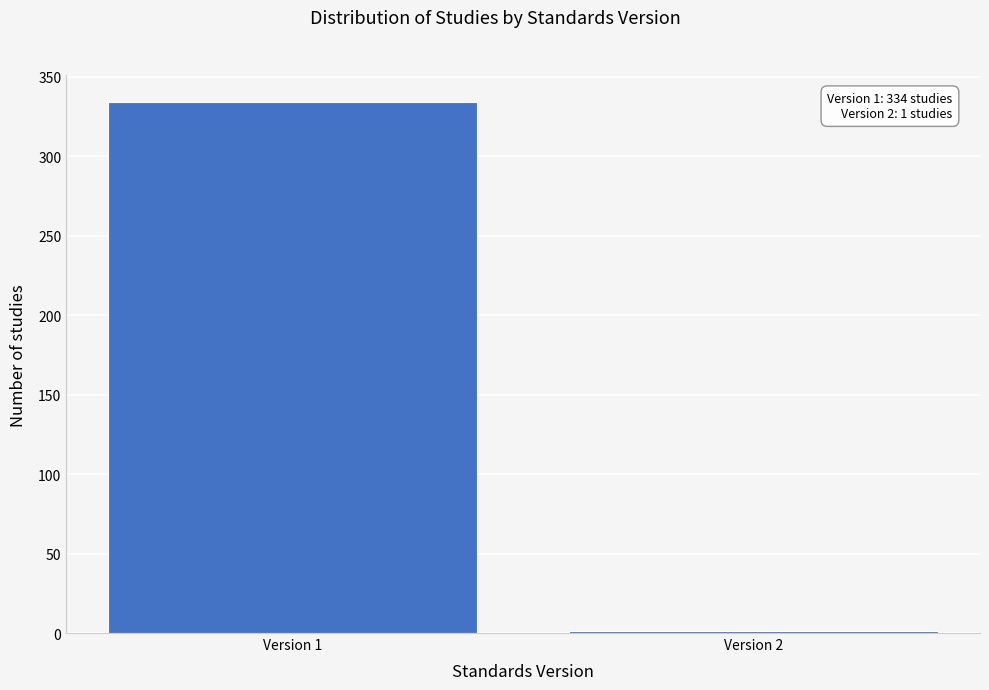

Reading right to left, list all the values displayed in this chart.

Version 2=1	Version 1=334